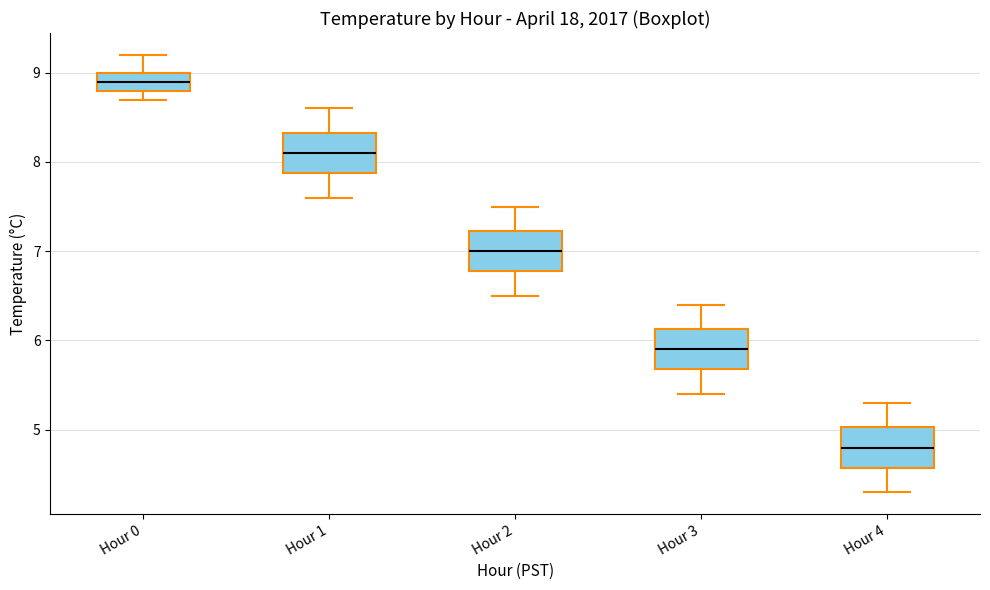

Where is the upper edge of the box for Hour 2 on the y-axis? The values are not printed on the chart, so give them approximately, as read against the axis.

7.2